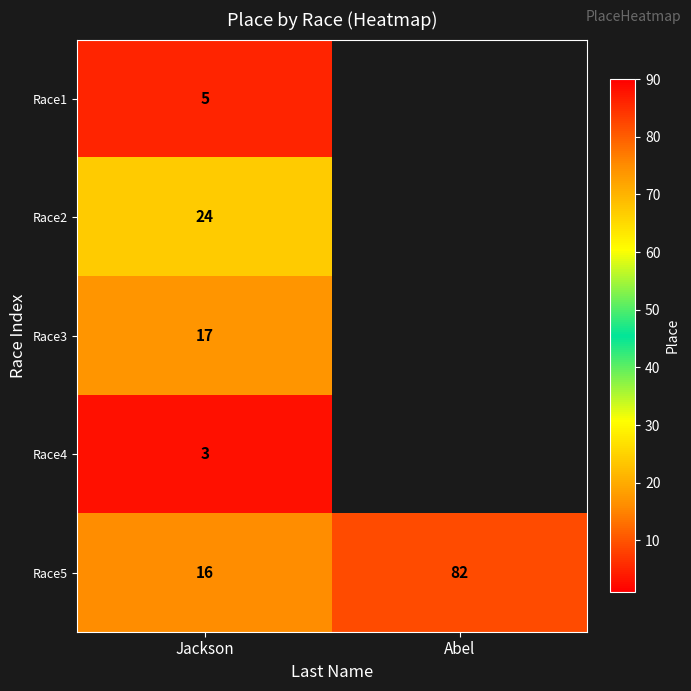

True or false: Race2 has a value of 40 at Jackson.

False